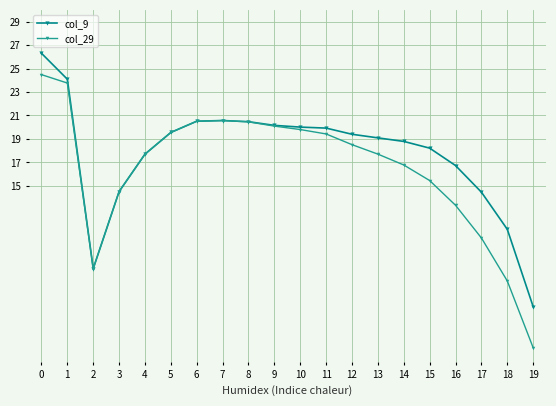

How many lines are shown in the chart?

2